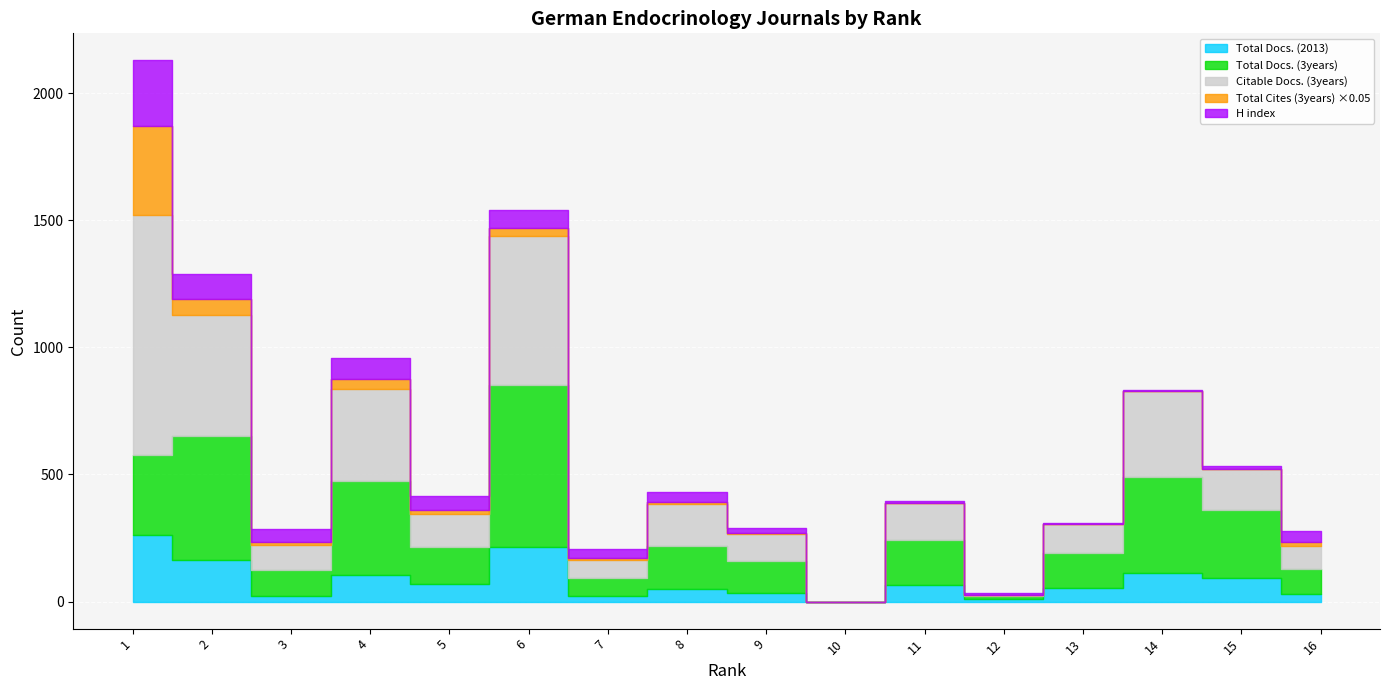

How many intersections are there between H index and Total Cites (3years)?

2